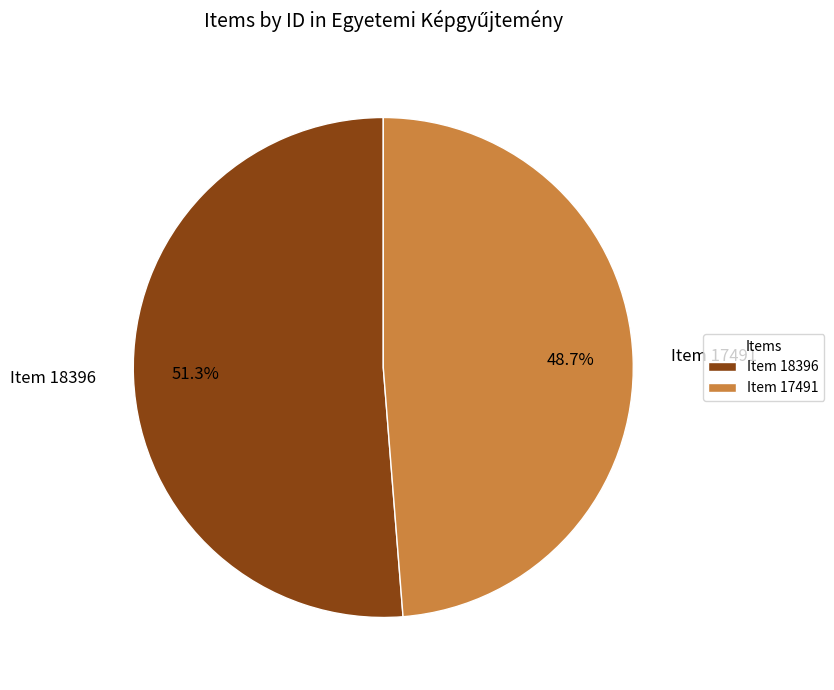

Count the number of slices in the pie.

2